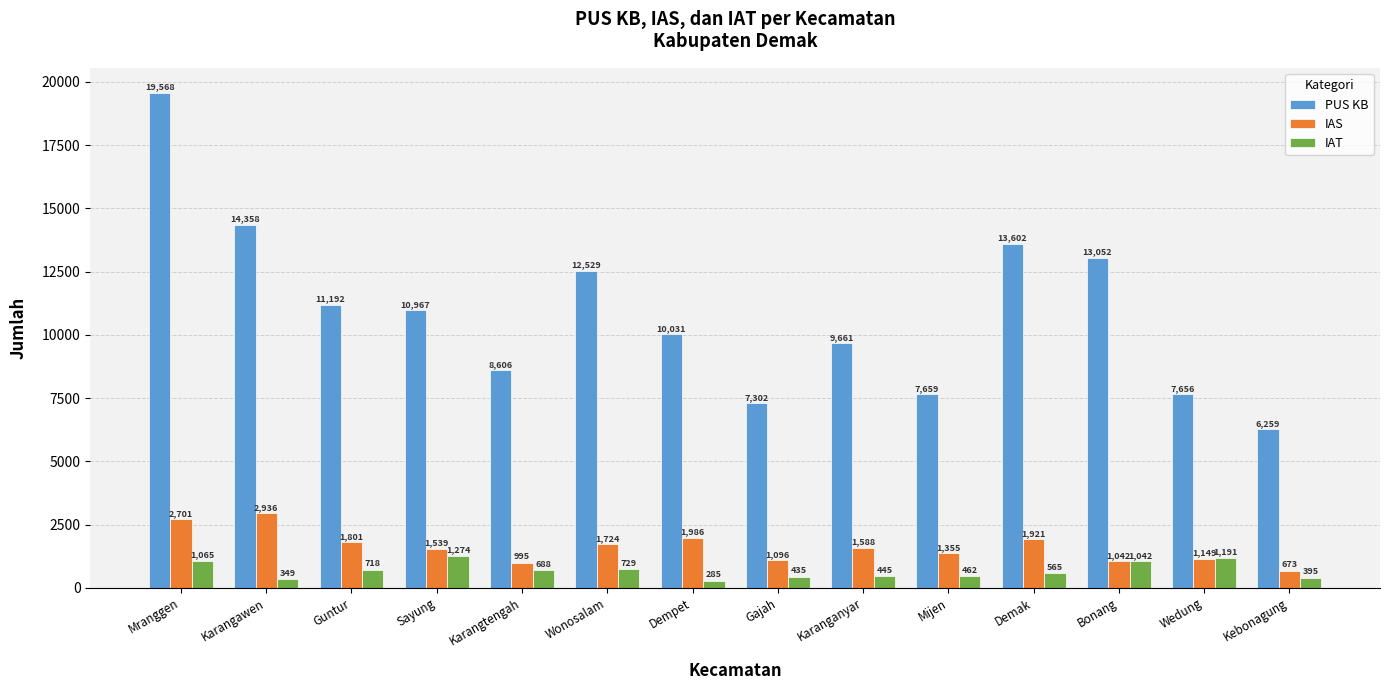

What is the difference between the highest and lowest values at Demak?

13037